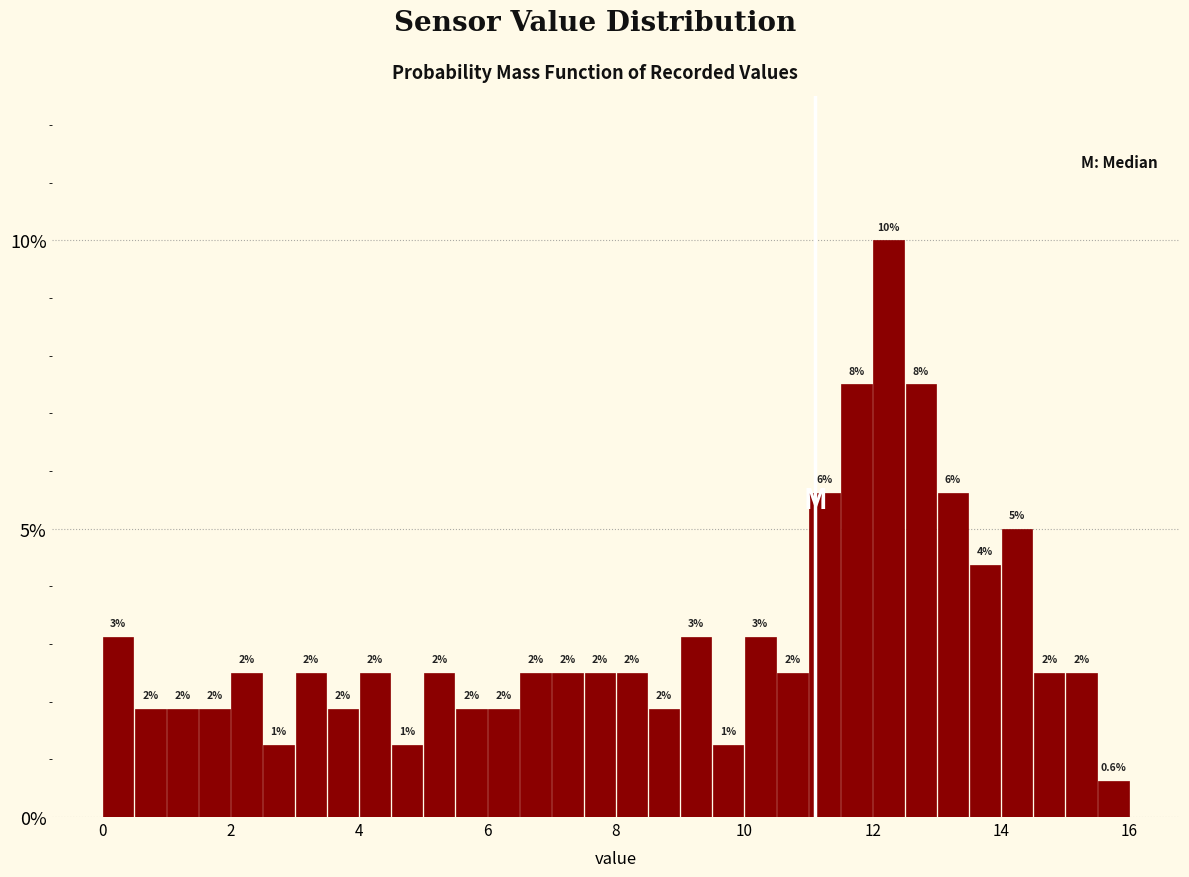

Read against the x-axis, roughly where is the centre of the tallest bar?

12.2